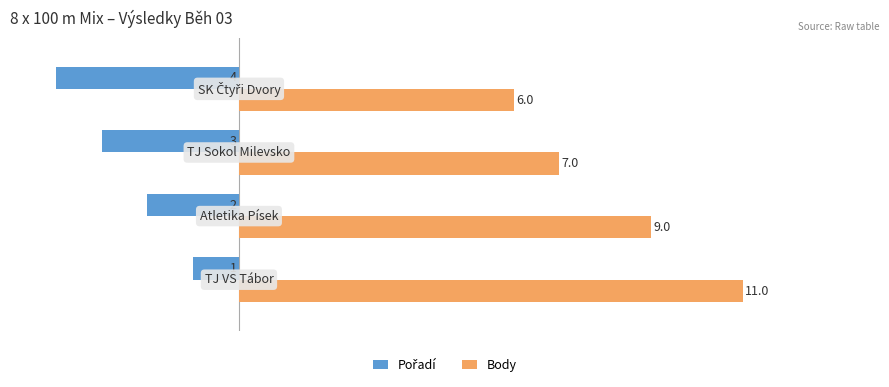

What is the sum of all Body values?

33